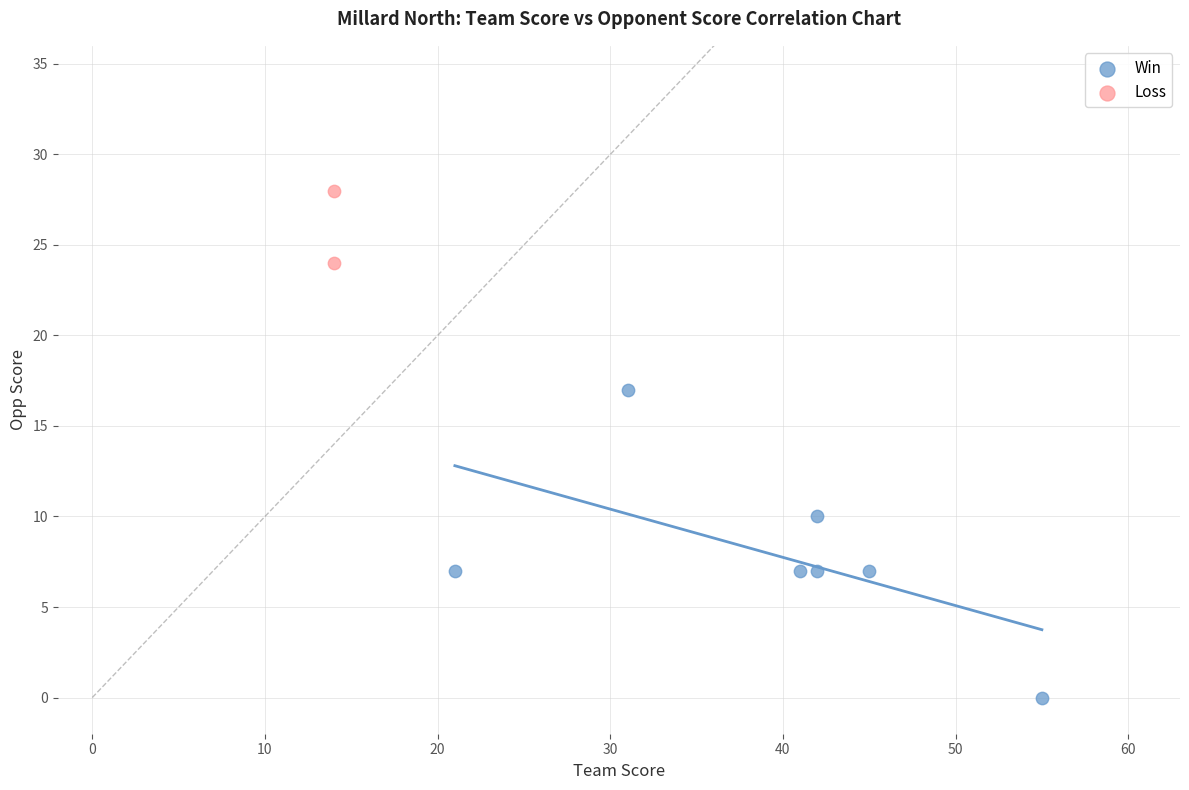

Which series contains the highest Y value?

Loss